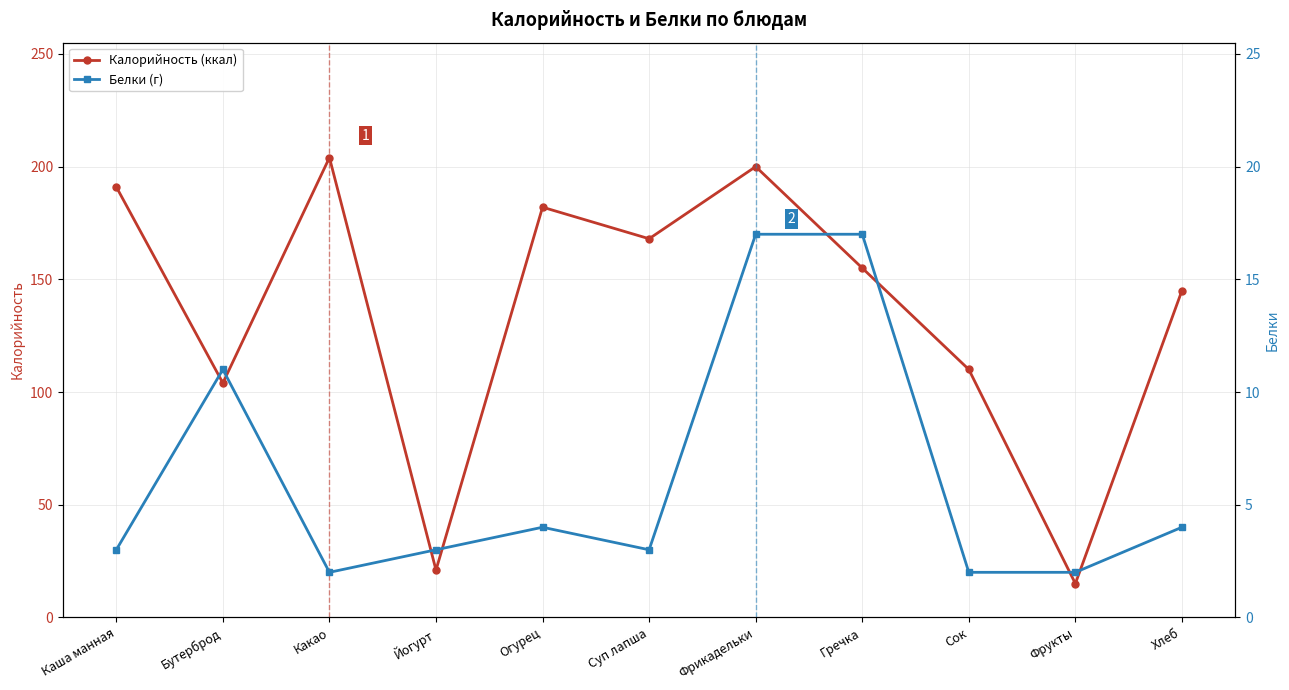

The Белки (г) series shows 3 at Фрукты. True or false?

False